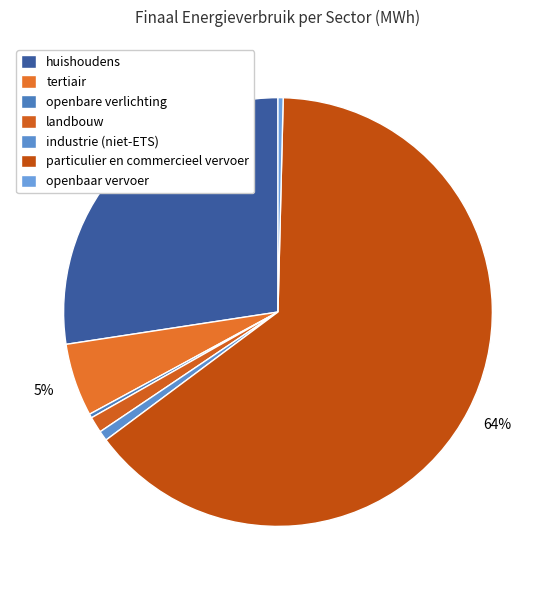

To the nearest percent, what is the difference between the particulier en commercieel vervoer and landbouw slice percentages?

63%